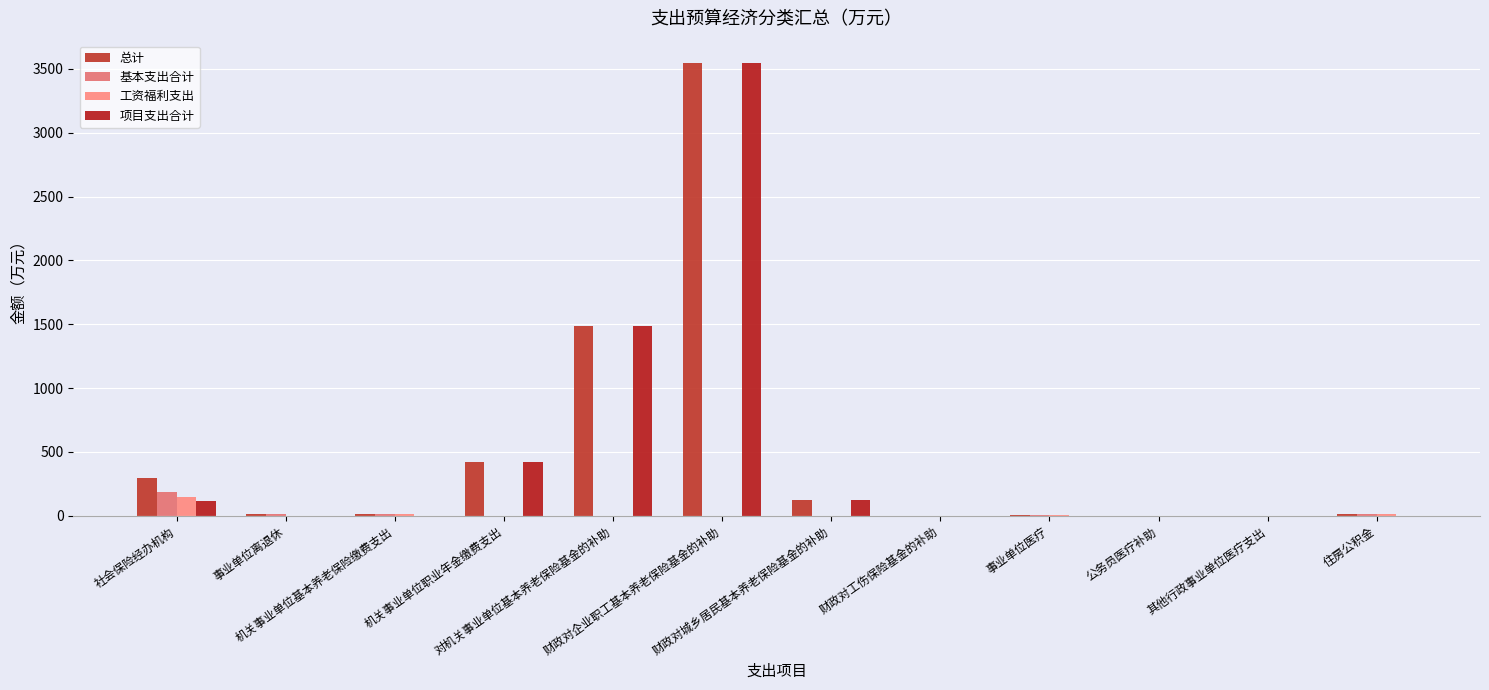

What is the spread (max minus min) of values at 公务员医疗补助?

0.8